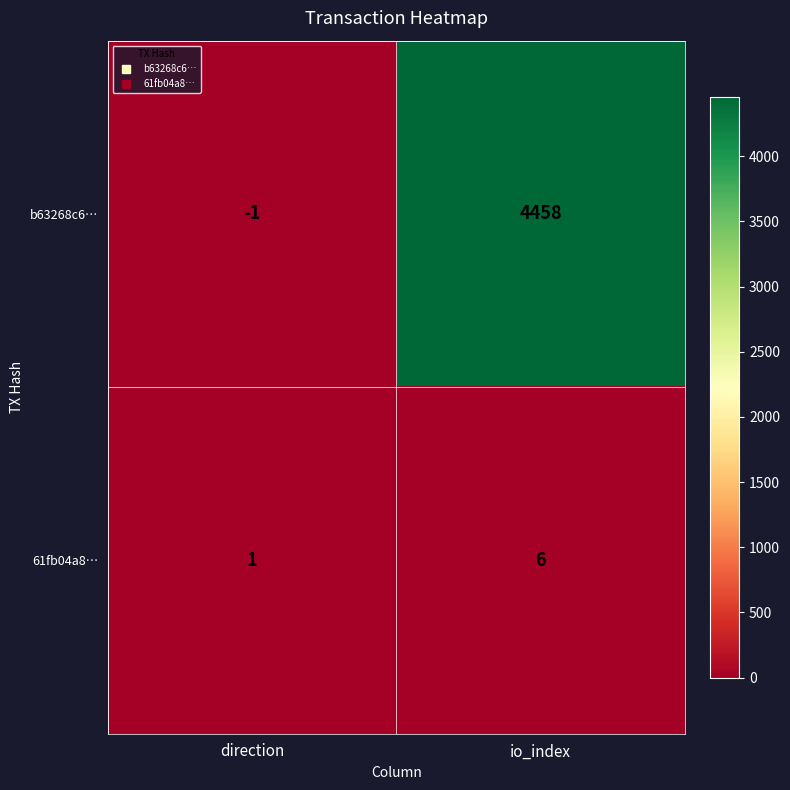

Which category has the highest value across all series?

io_index